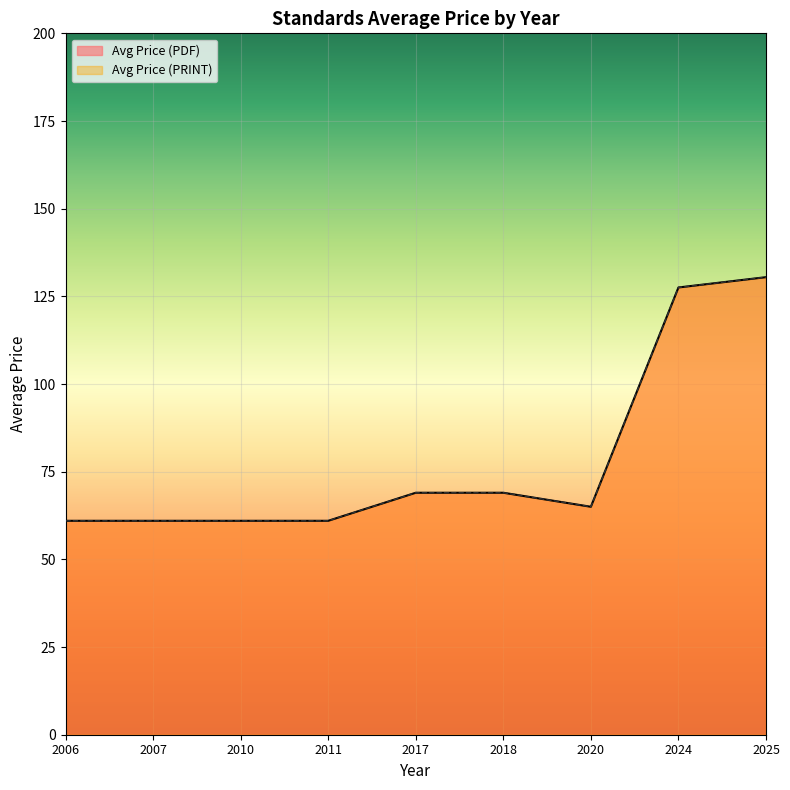

Between 2007 and 2018, which is larger?

2018